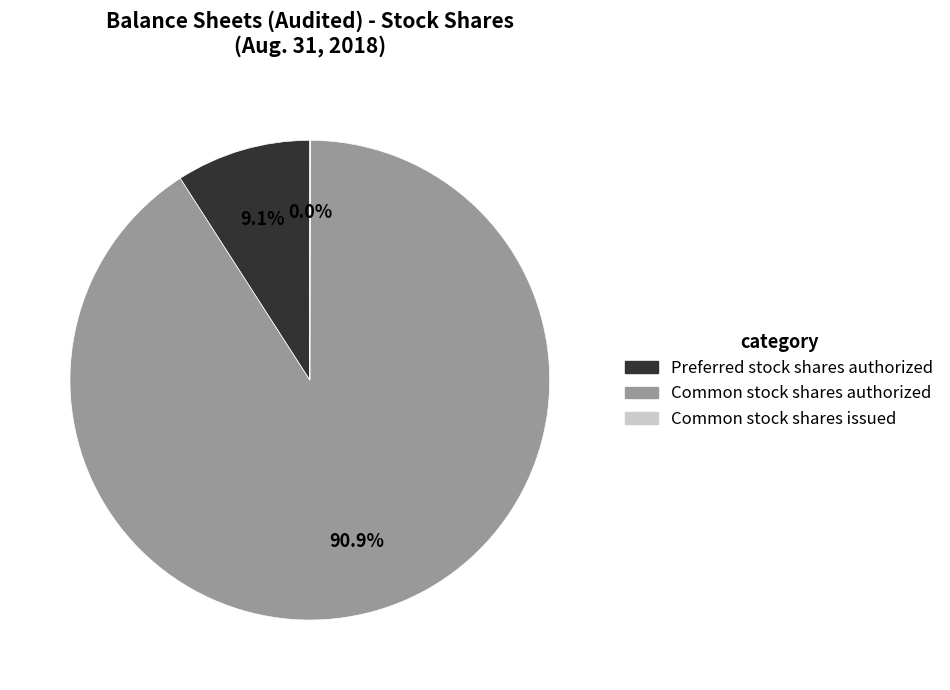

To the nearest percent, what is the difference between the Common stock shares authorized and Preferred stock shares authorized slice percentages?

82%